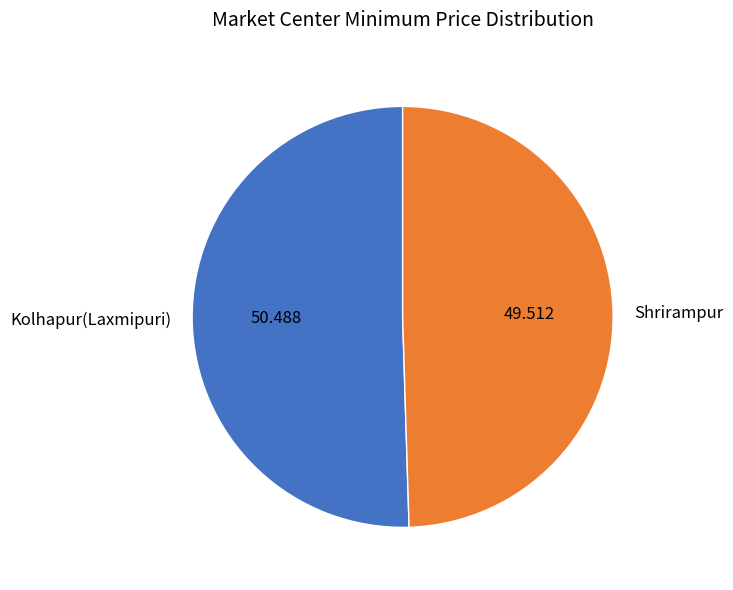

Rank the categories by value from highest to lowest.

Kolhapur(Laxmipuri), Shrirampur